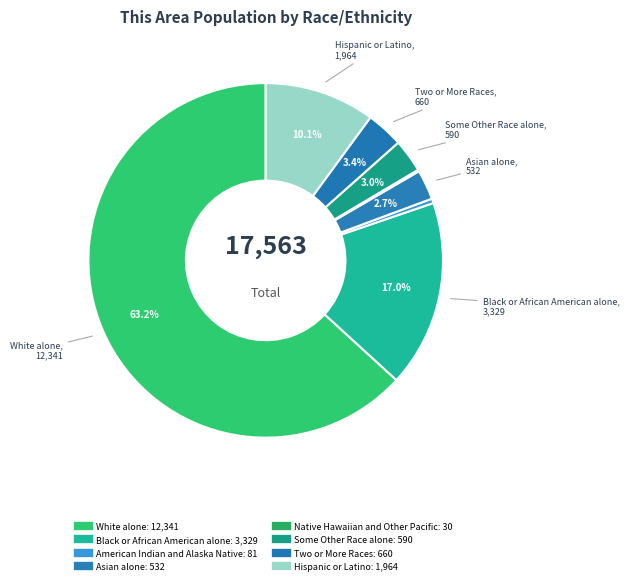

Approximately how many times larger is the value at Native Hawaiian and Other Pacific compared to American Indian and Alaska Native?

0.4